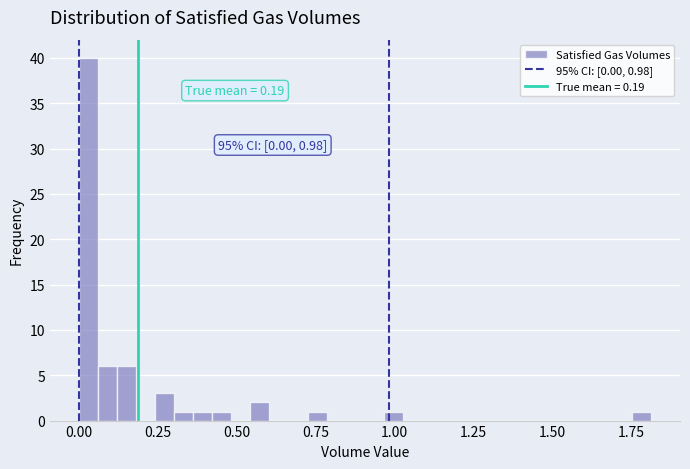

Around what value on the x-axis is the tallest bar? Give the approximate position of its centre, as read against the axis.

0.05